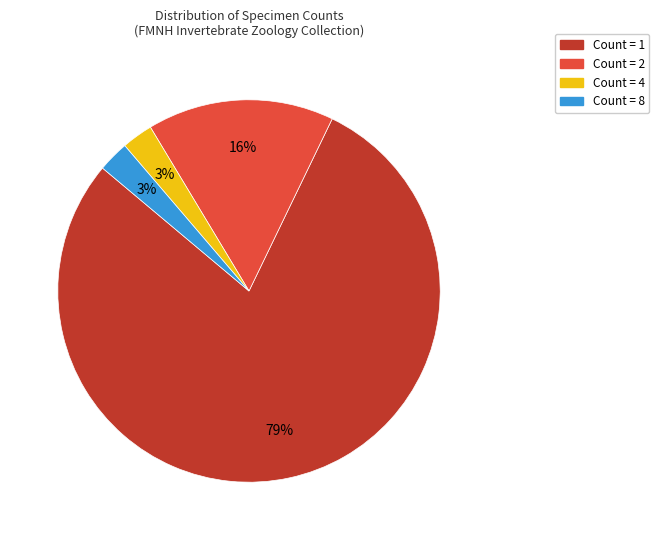

How many slices are in this pie chart?

4